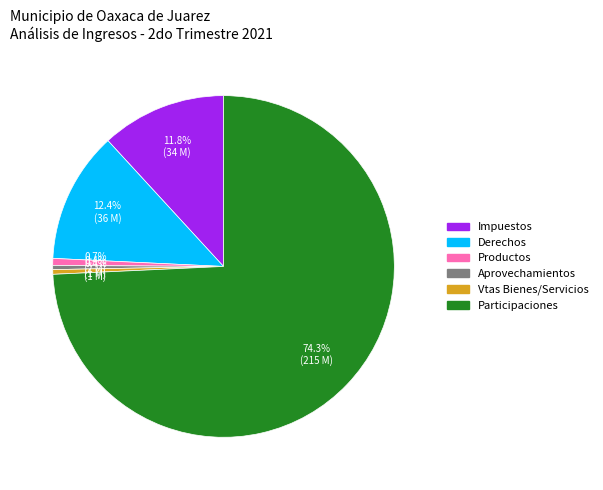

How many segments does this pie chart have?

6